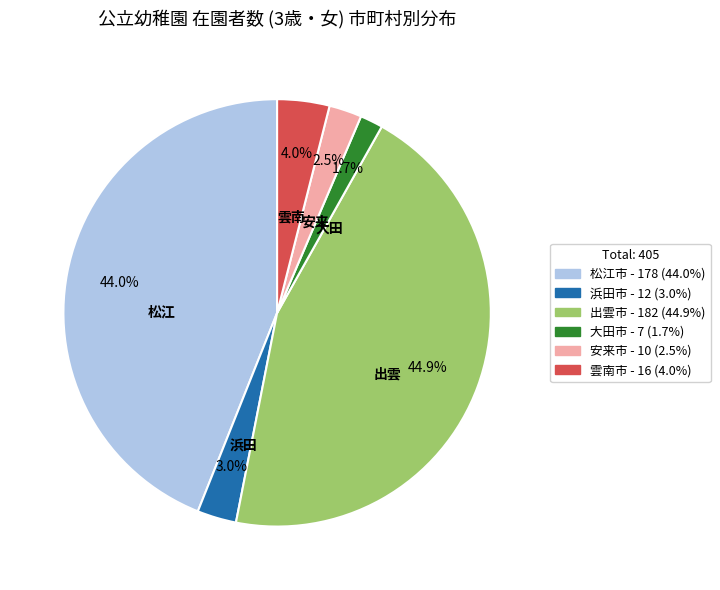

Is 安来市 the majority of the pie?

No